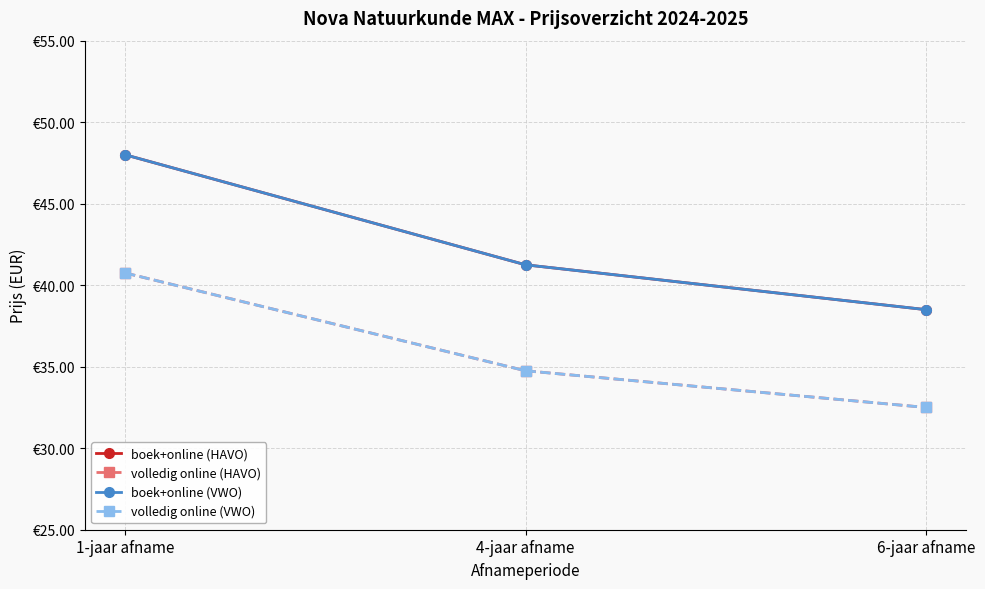

Is it true that boek+online (VWO) equals 10.8 at 4-jaar afname?

False